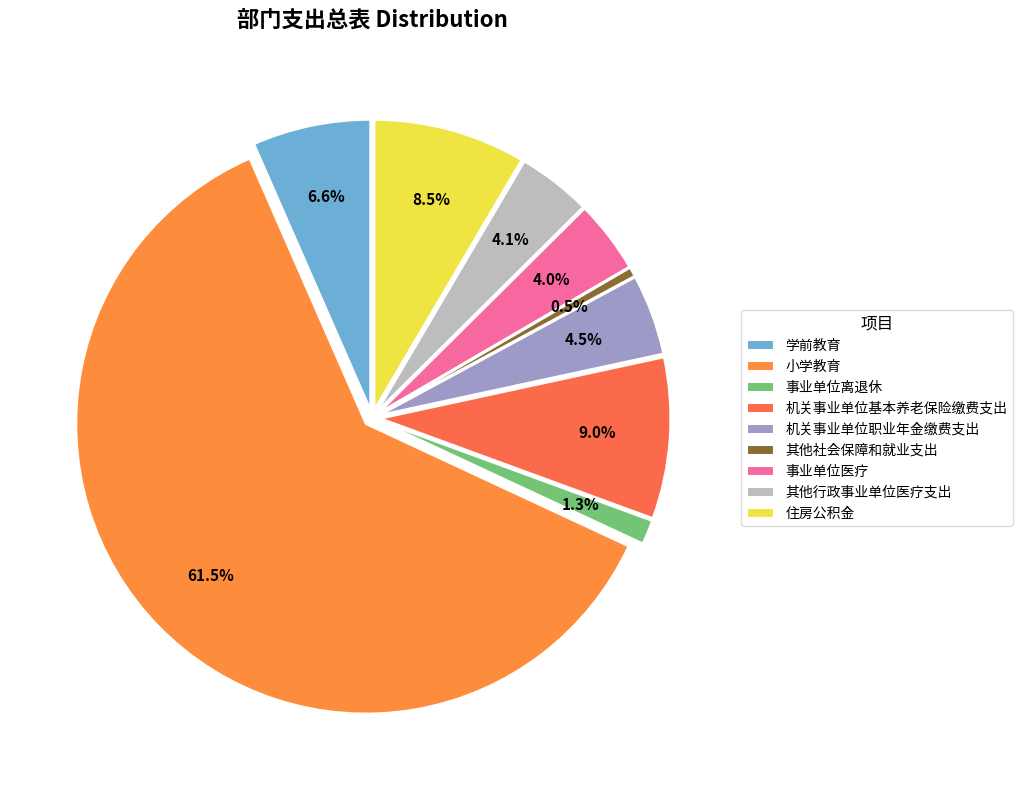

To the nearest percent, what is the average slice percentage?

11%